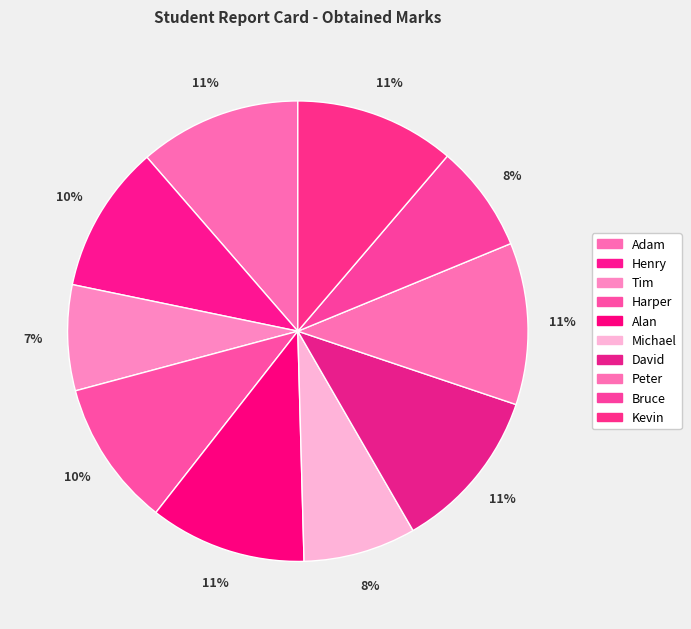

Rank the categories by value from lowest to highest.

Tim, Bruce, Michael, Harper, Henry, Alan, Kevin, Adam, Peter, David